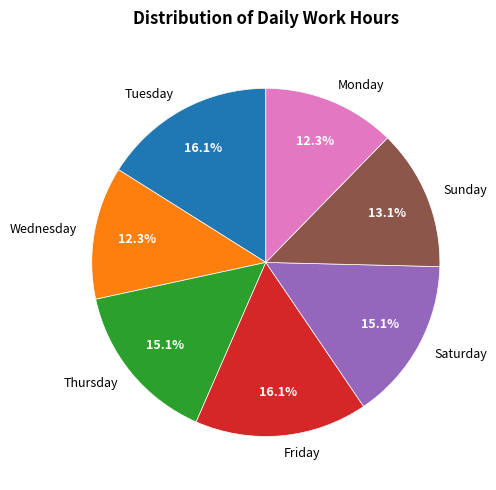

Approximately how many times larger is the value at Monday compared to Wednesday?

1.0